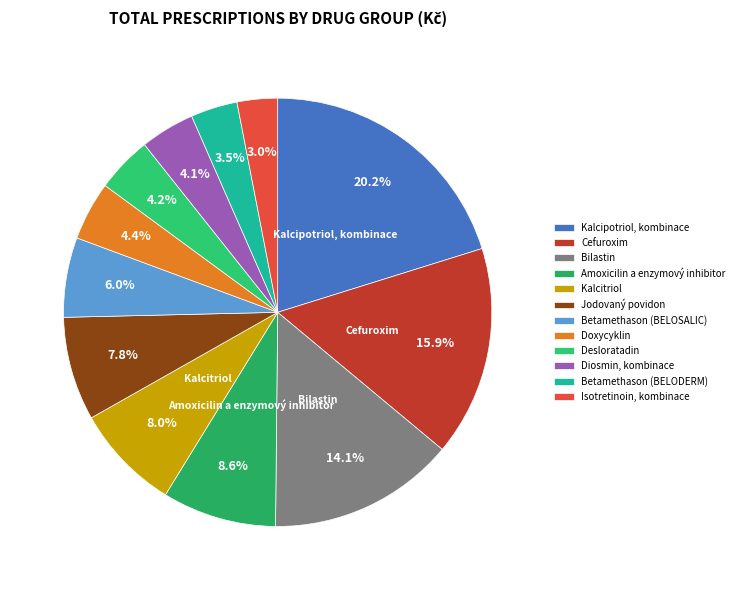

How many segments does this pie chart have?

12